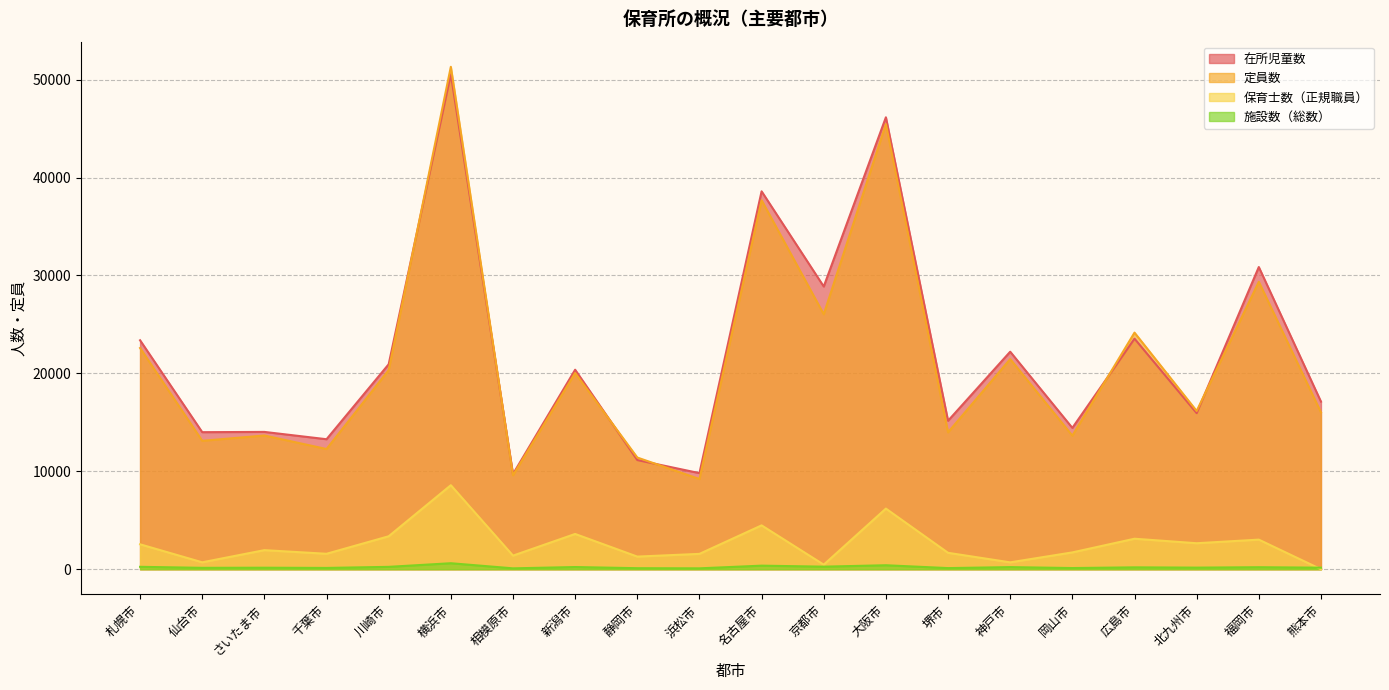

At how many categories does at least one series exceed 18690?

10